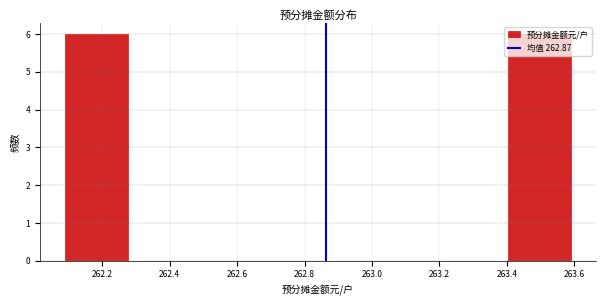

Reading left to right, list every bar in this chart as the range it spans on the x-axis followed by its height. Neither the bar edges nor the heights are printed on the chart, so give them approximately, as read against the axes.

262.10 to 262.28: 6
262.28 to 262.46: 0
262.46 to 262.66: 0
262.66 to 262.84: 0
262.84 to 263.02: 0
263.02 to 263.22: 0
263.22 to 263.40: 0
263.40 to 263.60: 6